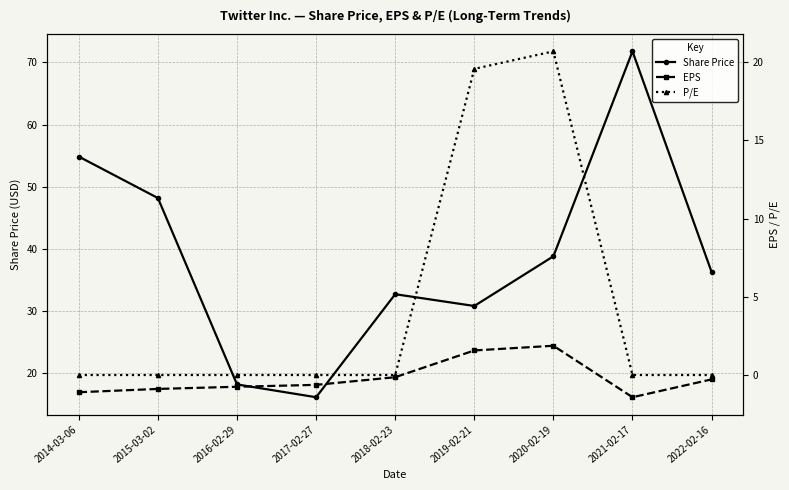

Rank the series at 2019-02-21 from highest to lowest value.

Share Price, P/E, EPS